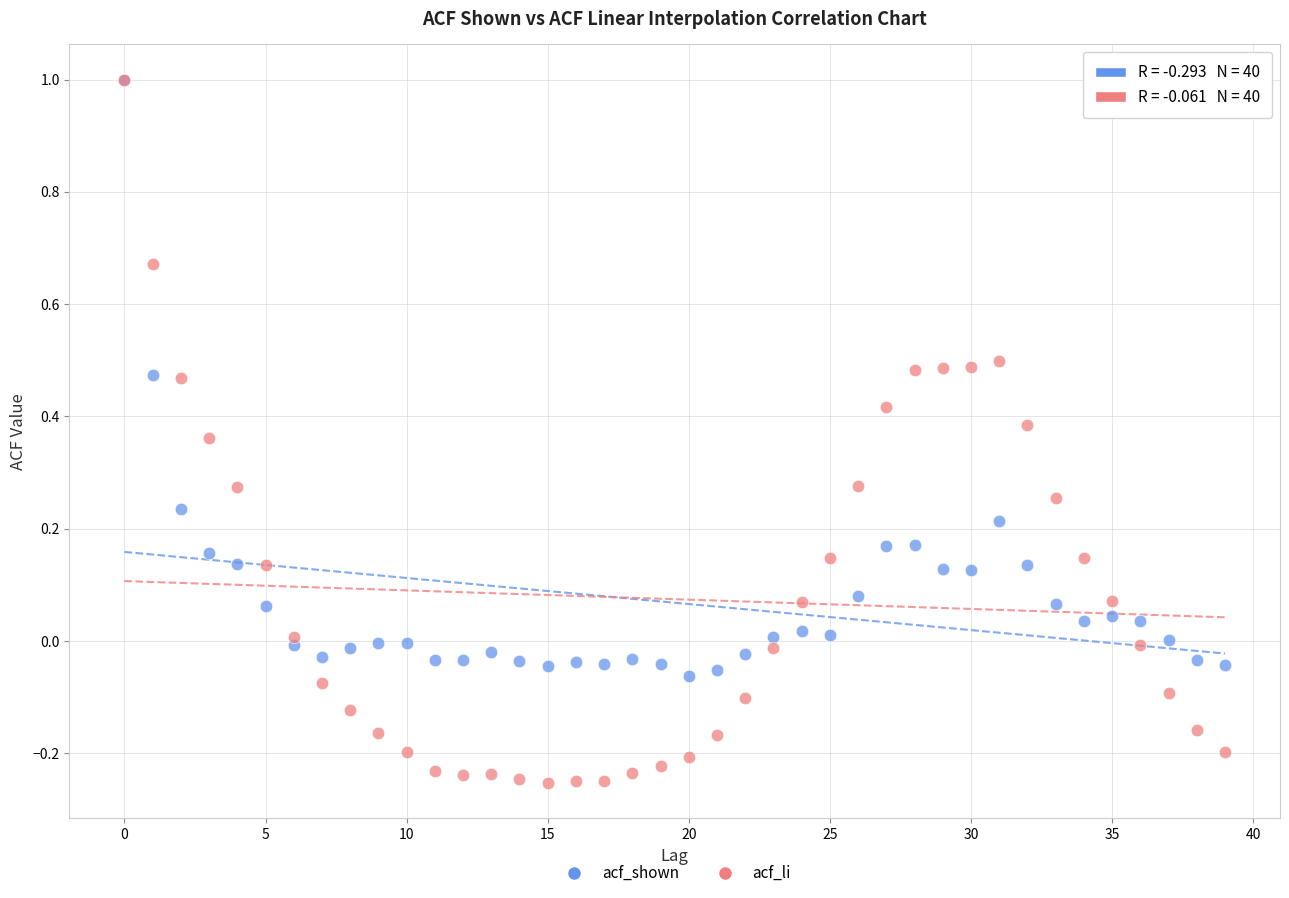

Which series contains the lowest Y value?

acf_li